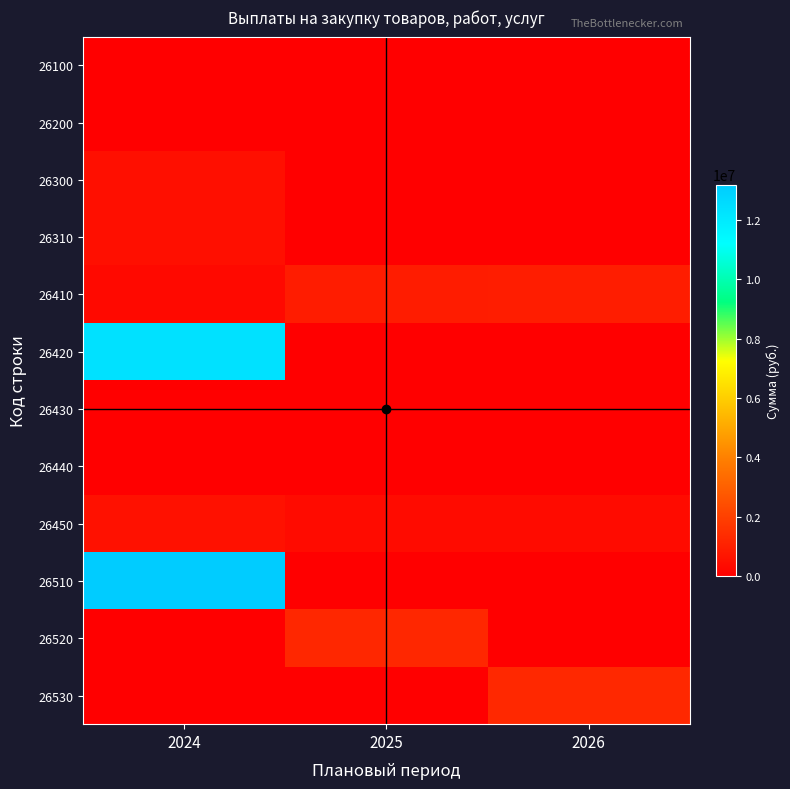

Which series has the largest total across all categories?

26510